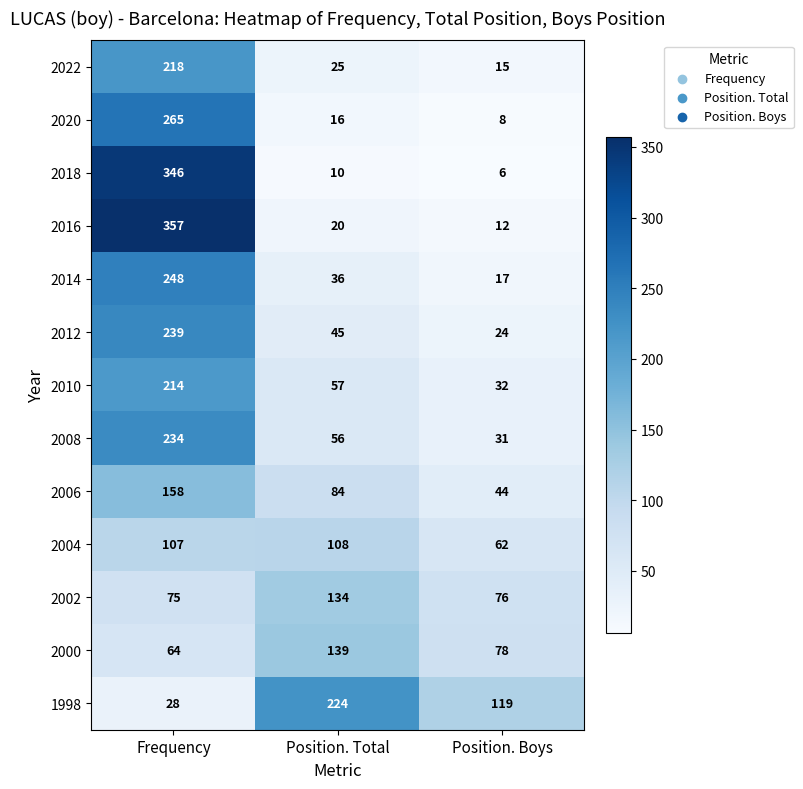

Rank the series at Position. Boys from lowest to highest value.

2018, 2020, 2016, 2022, 2014, 2012, 2008, 2010, 2006, 2004, 2002, 2000, 1998